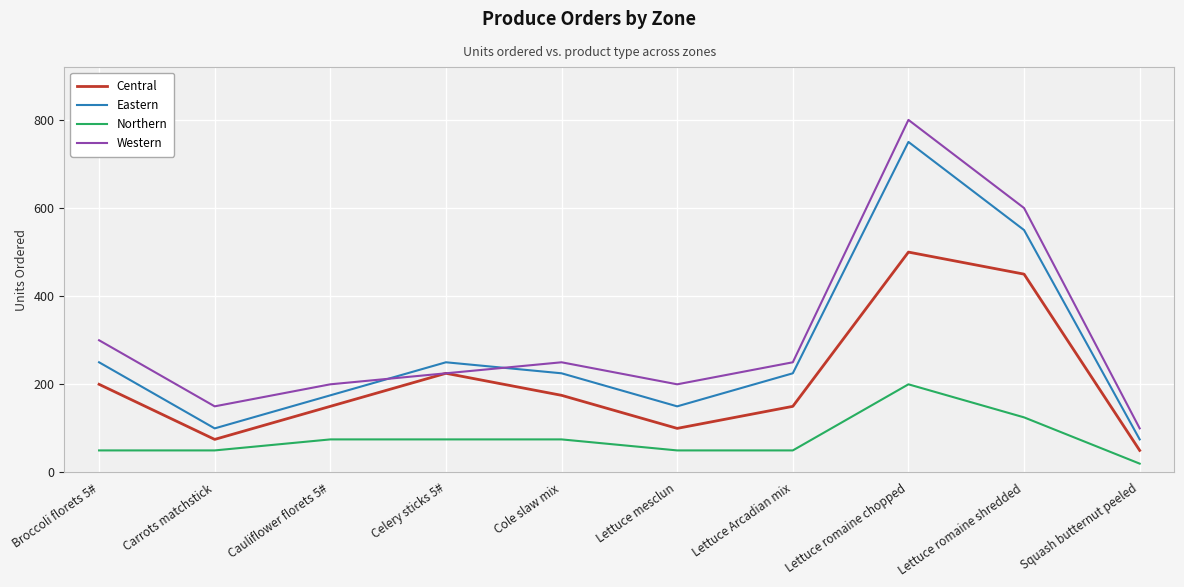

In Central, how many points are higher than both neighbors (excluding endpoints)?

2